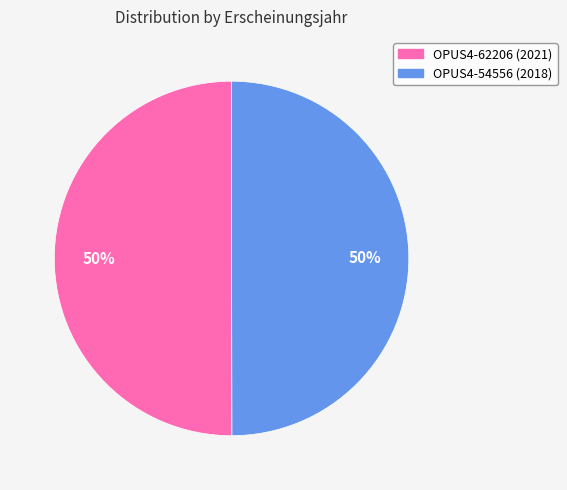

What is the ratio of the value at OPUS4-54556 to the value at OPUS4-62206?

1.0